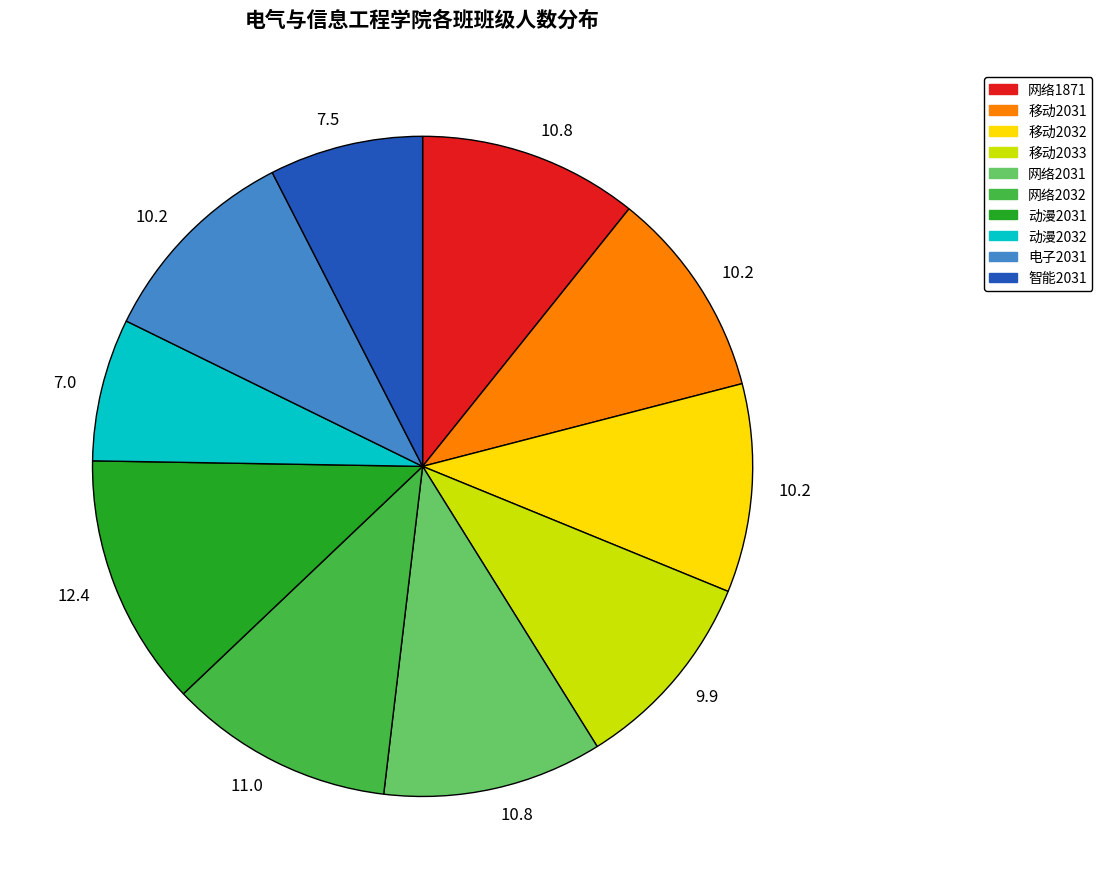

Is it true that 电子2031 is 10% of the pie?

True